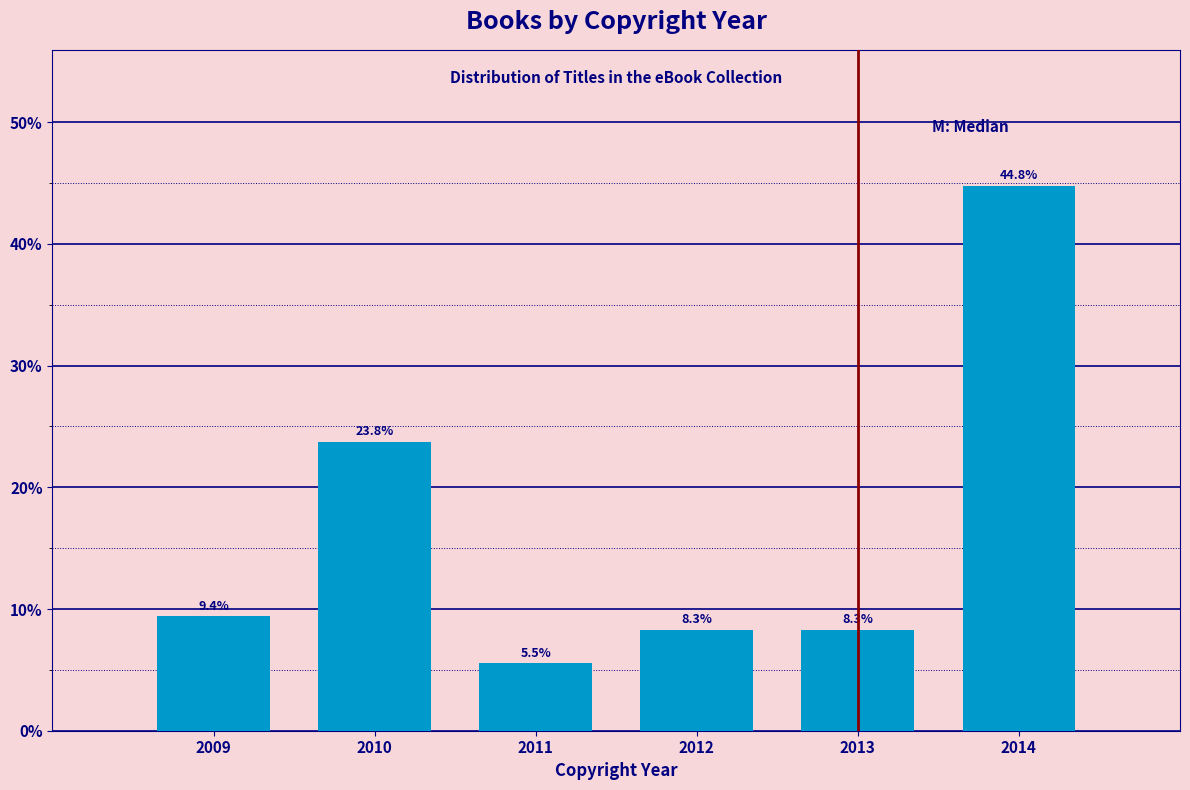

Reading left to right, extract all data points from this chart.

9.4	23.8	5.5	8.3	8.3	44.8